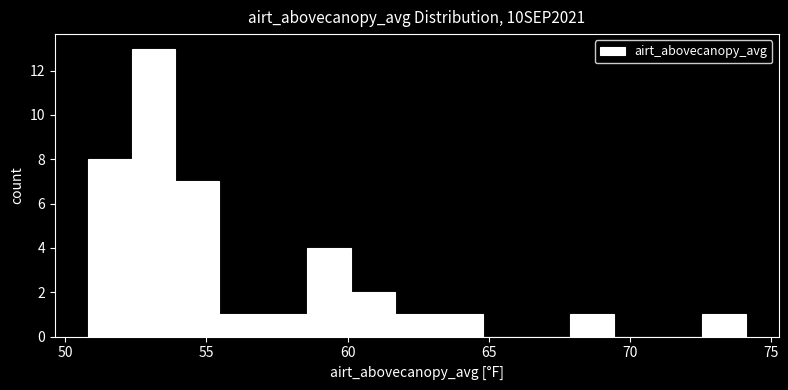

Read against the x-axis, roughly where is the centre of the tallest bar?

53.0